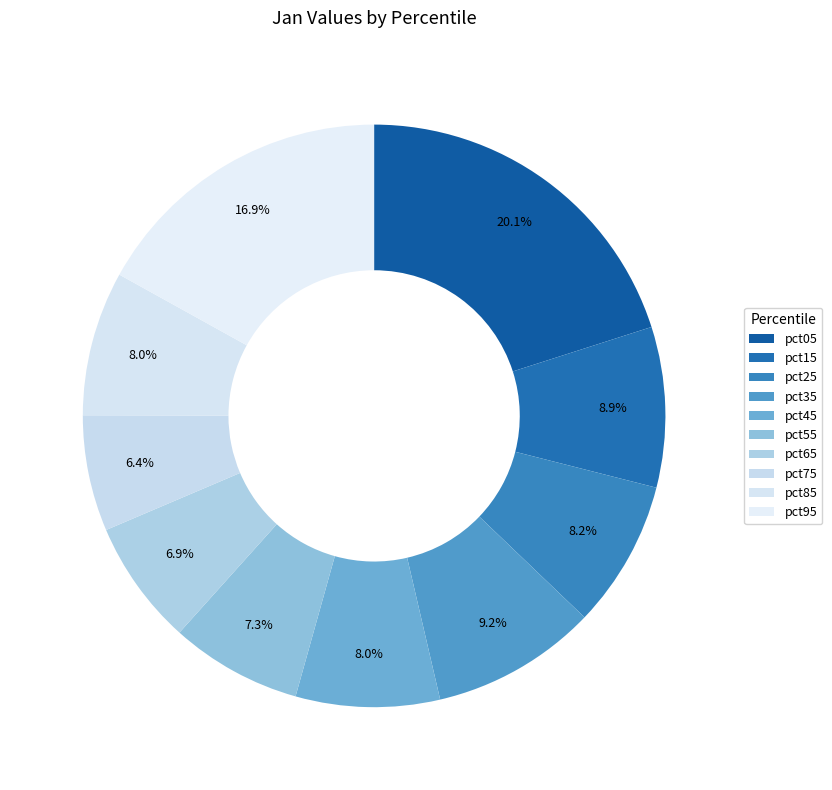

Is it true that pct05 is 20% of the pie?

True